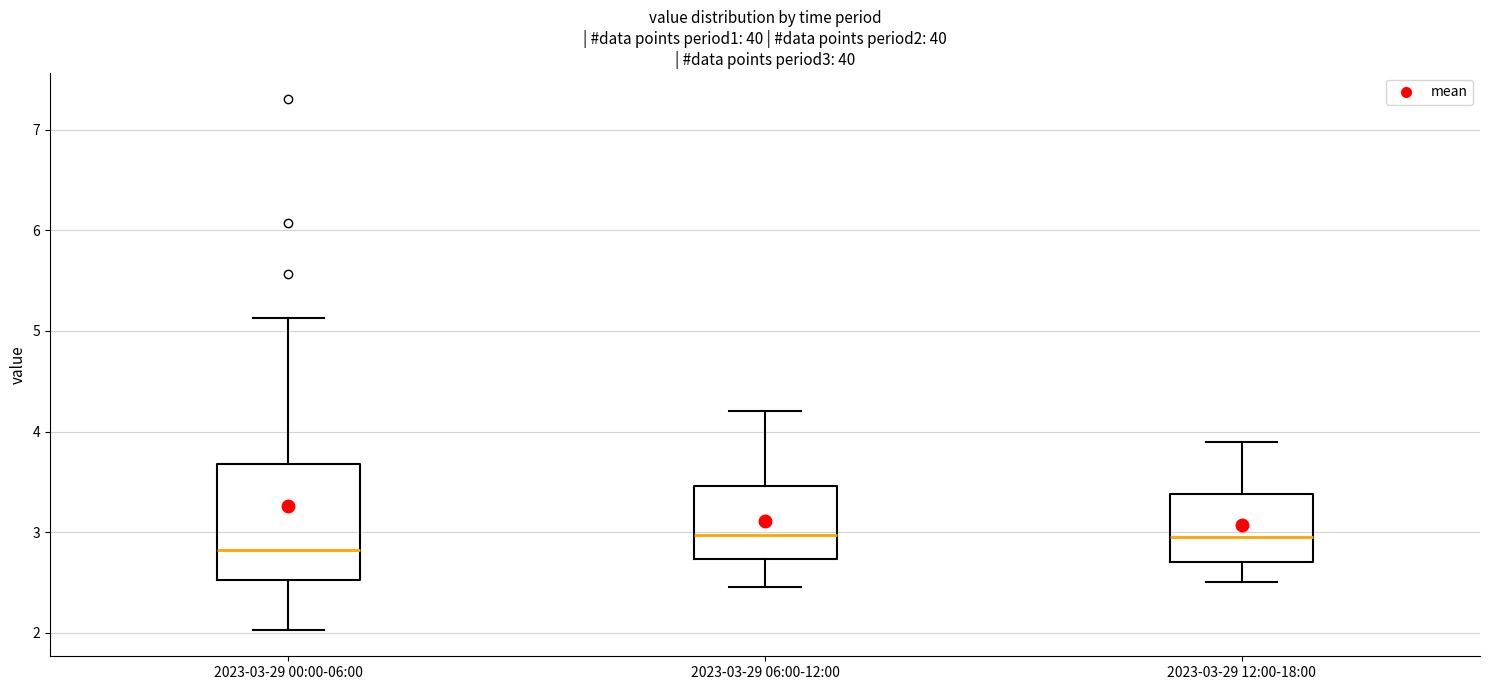

Reading left to right, transcribe this box plot: for each box, give where its median line is, the range the box spans, and where its two whiskers end, as read against the y-axis. The values are not printed on the chart, so give them approximately, as read against the axis.

2023-03-29 00:00-06:00: median 2.8, box 2.5 to 3.7, whiskers 2.0 to 5.1
2023-03-29 06:00-12:00: median 3.0, box 2.7 to 3.5, whiskers 2.5 to 4.2
2023-03-29 12:00-18:00: median 3.0, box 2.7 to 3.4, whiskers 2.5 to 3.9